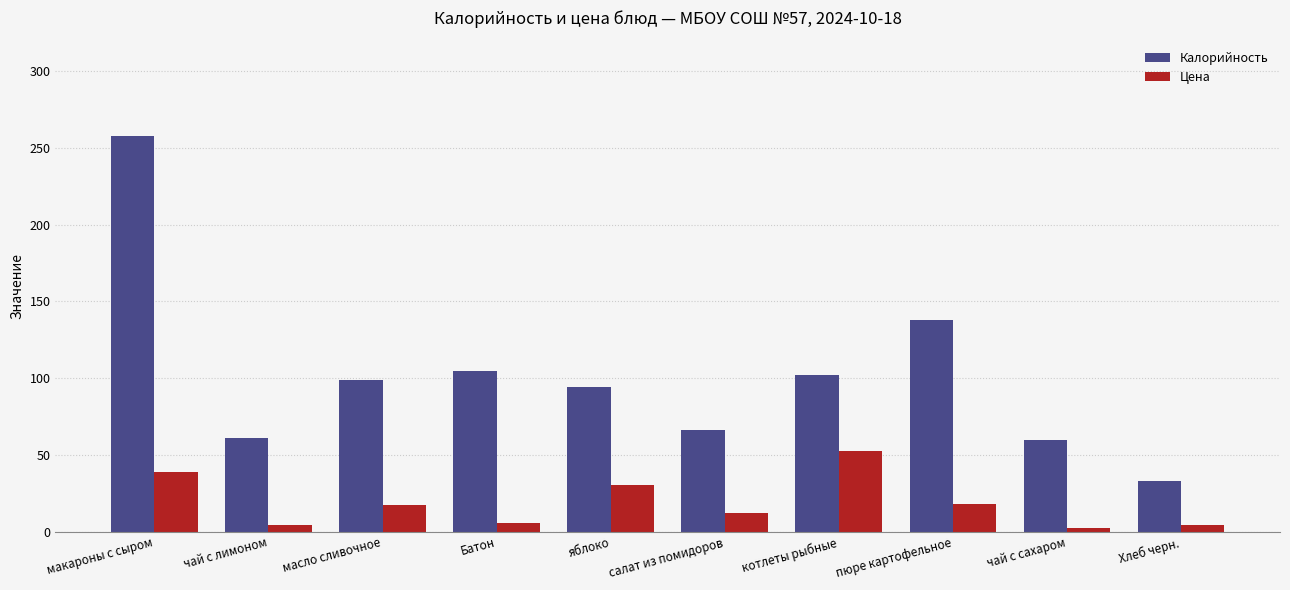

At which label does Цена first exceed 17?

макароны с сыром